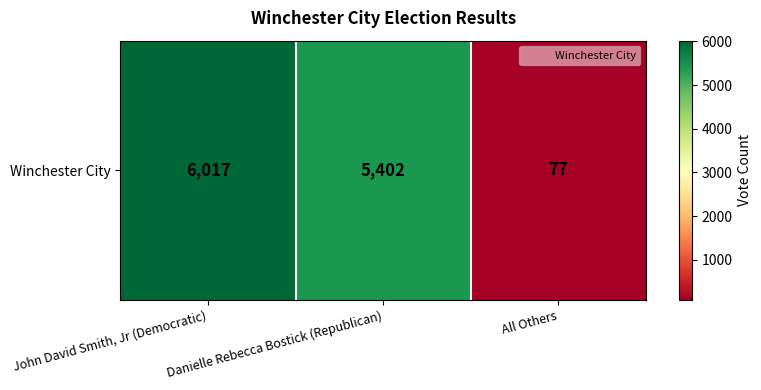

Read the value at All Others.

77